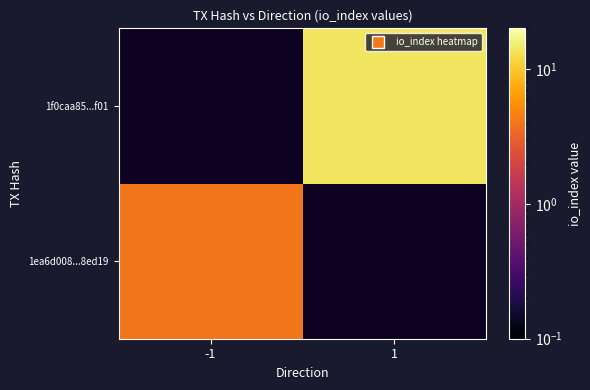

Is the value of 1ea6d008...8ed19 at 1 greater than the value of 1f0caa85...f01 at -1?

No